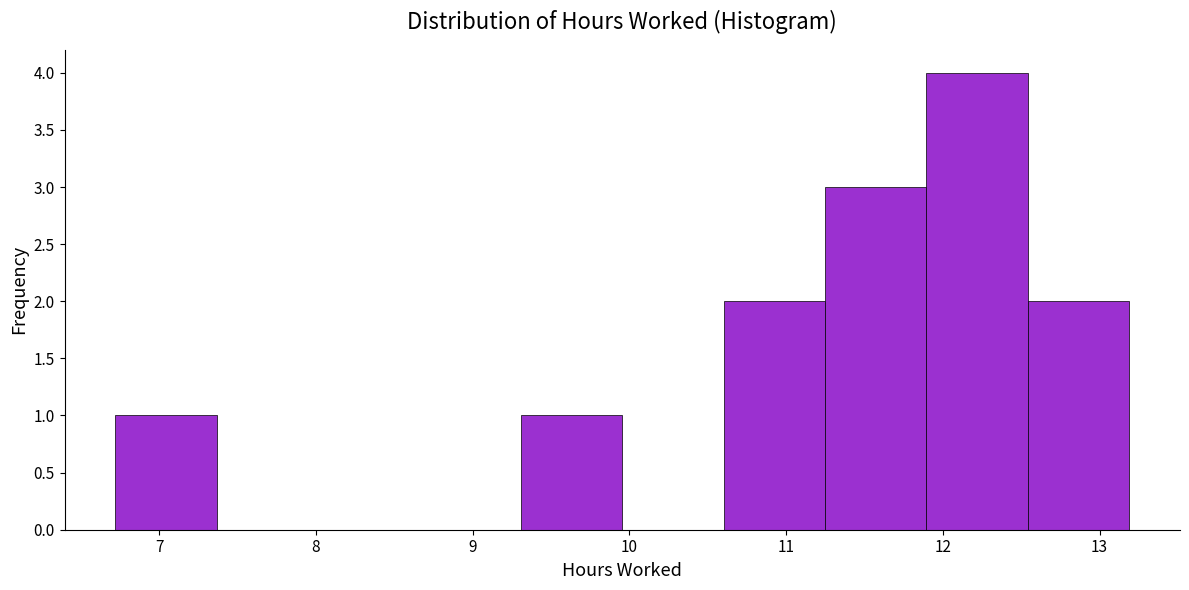

What is the height of the bar covering 11.9 to 12.5 on the x-axis? Neither the bar edges nor the heights are printed on the chart, so give them approximately, as read against the axes.

4